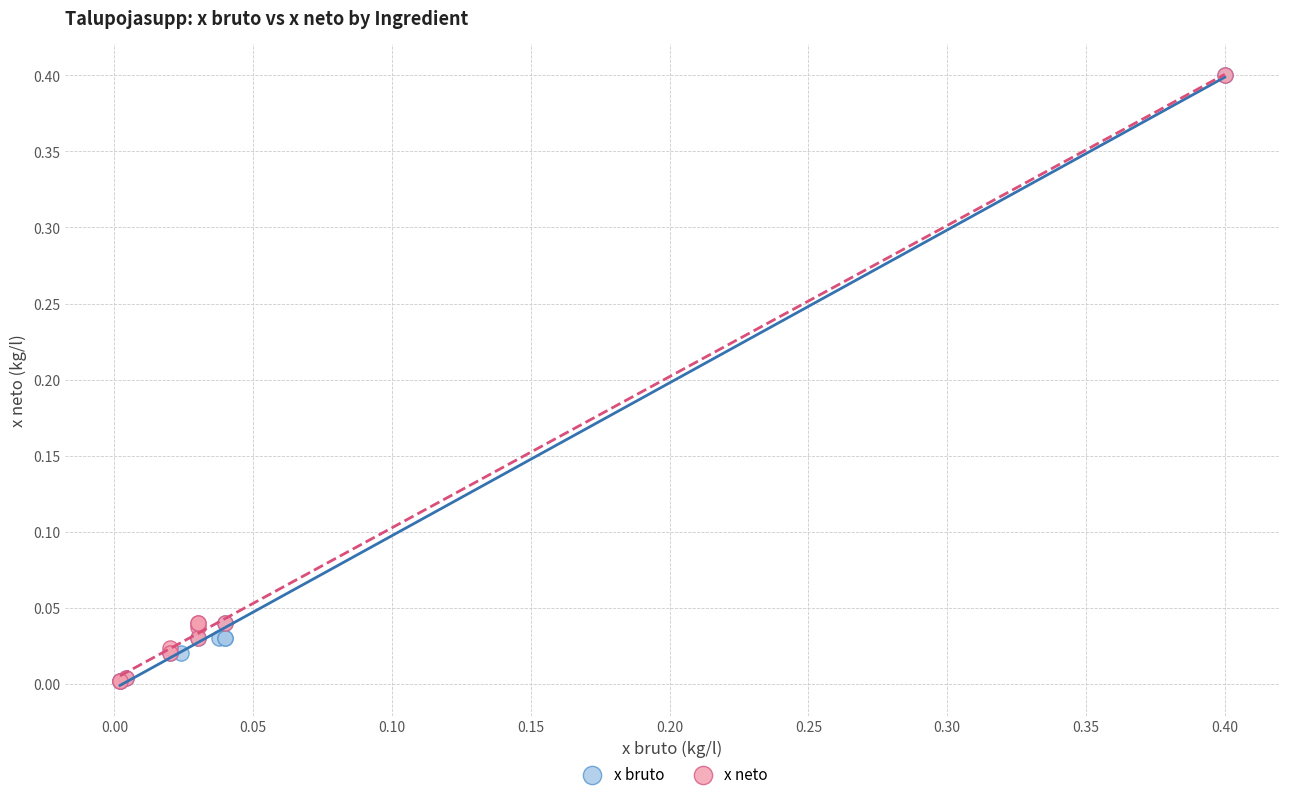

What are all the series names shown in the legend?

x bruto, x neto